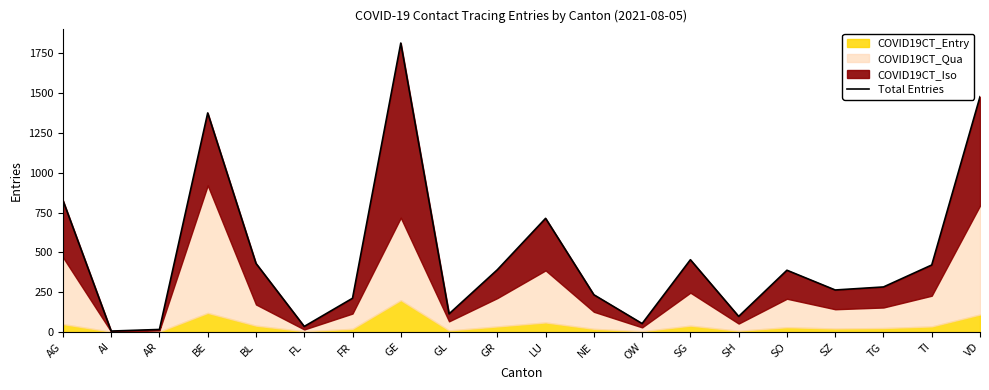

Reading right to left, extract all data points from this chart.

1478	421	283	264	388	98	454	53	234	714	391	114	1815	212	35	431	1376	16	6	828